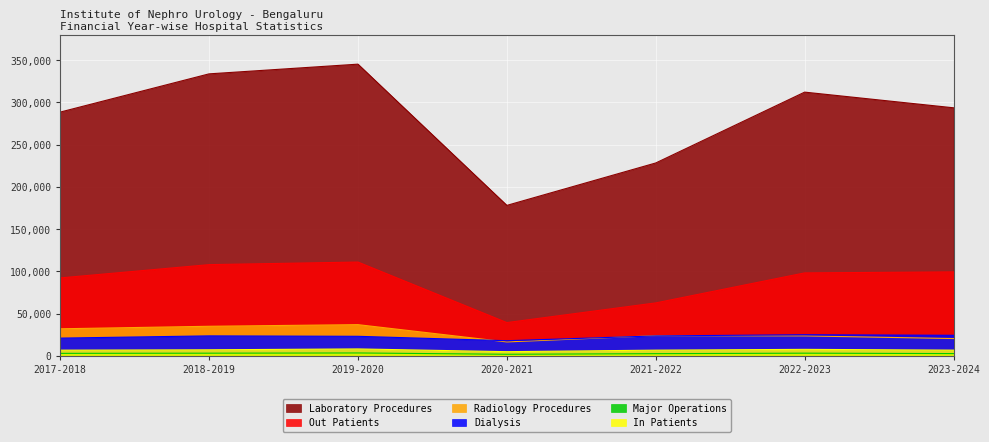

The value of Major Operations at 2020-2021 is 1299. True or false?

False